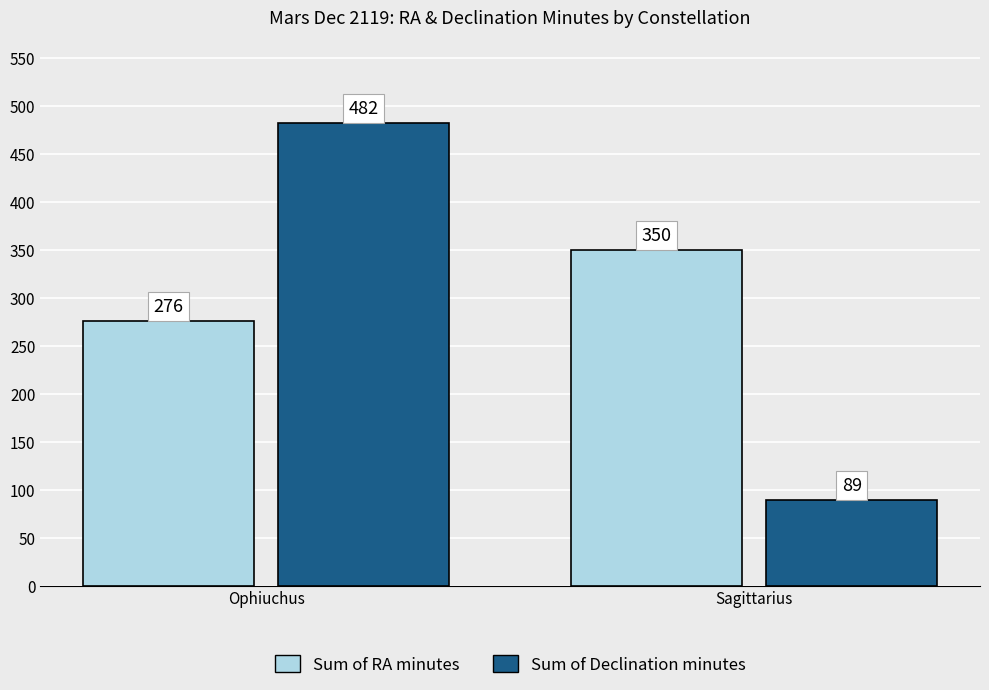

Which series has the widest spread of values?

Sum of Declination minutes